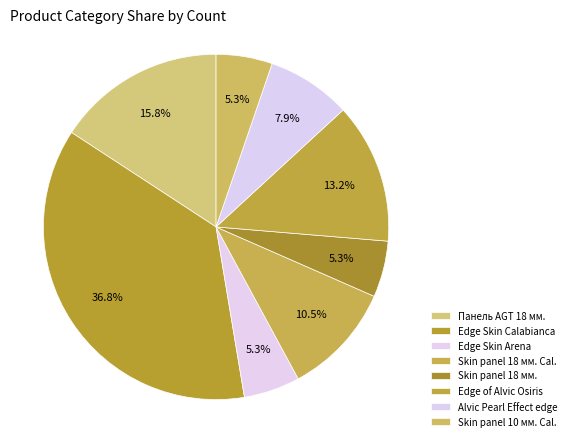

Count the number of slices in the pie.

8